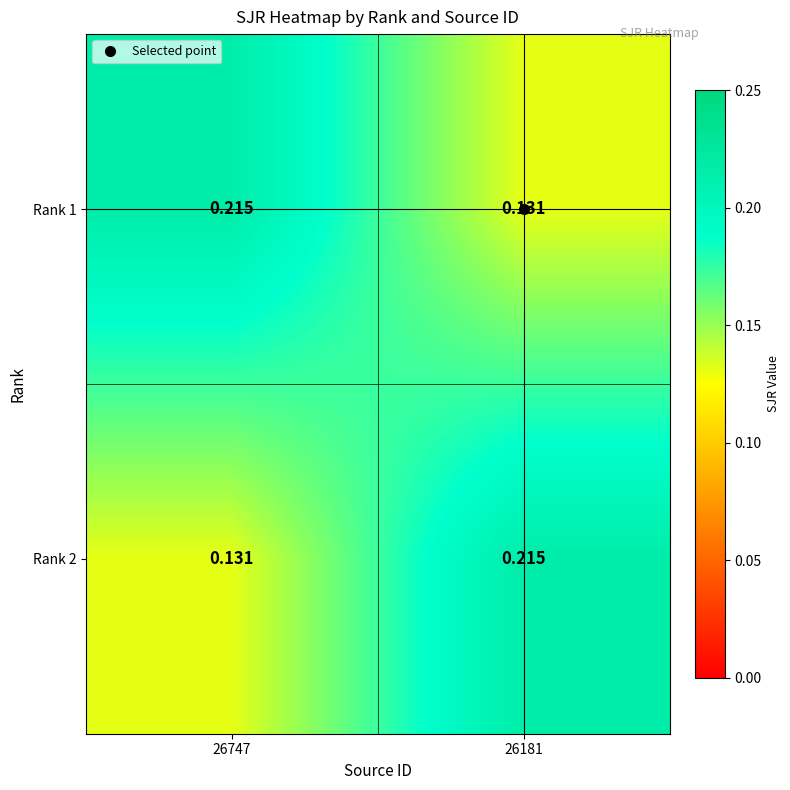

How many data points does each series have?

2